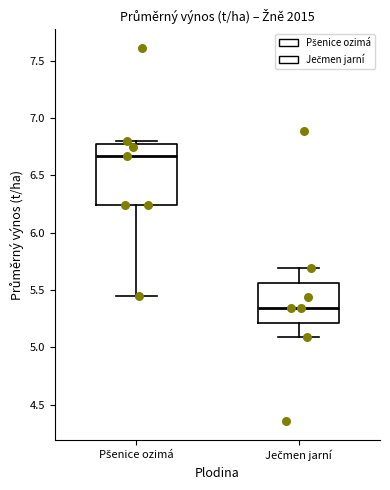

Comparing the boxes themselves (not the whiskers), which one is the tallest?

Pšenice ozimá